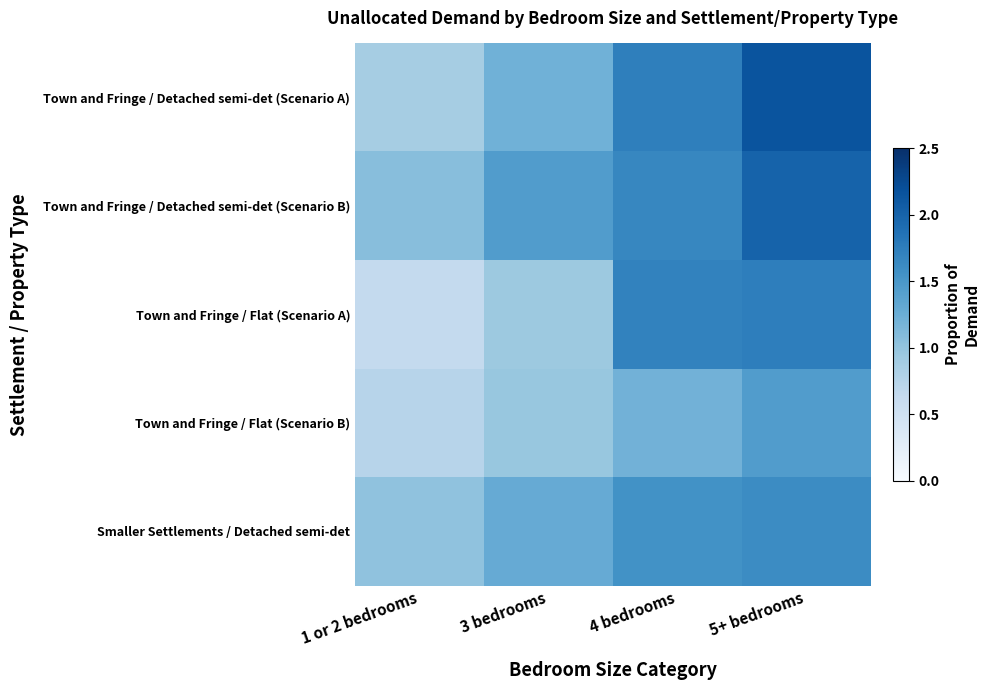

What is the spread (max minus min) of values at 4 bedrooms?

0.5